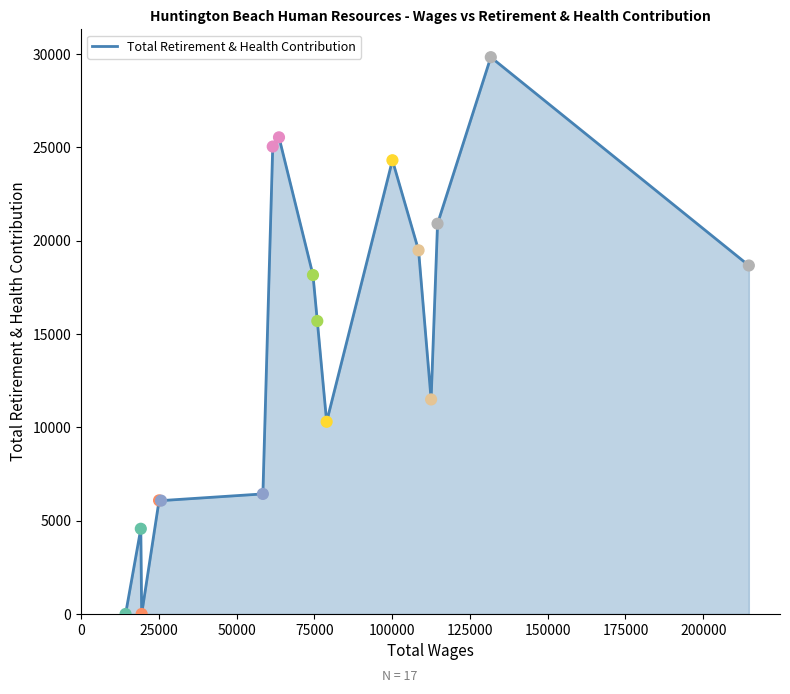

What is the maximum value shown in the chart?

29839